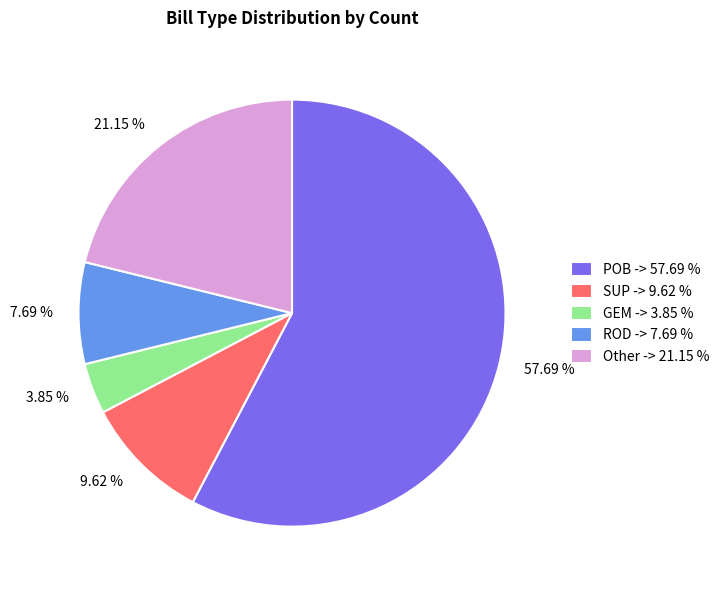

What is the ratio of the value at GEM to the value at ROD?

0.5